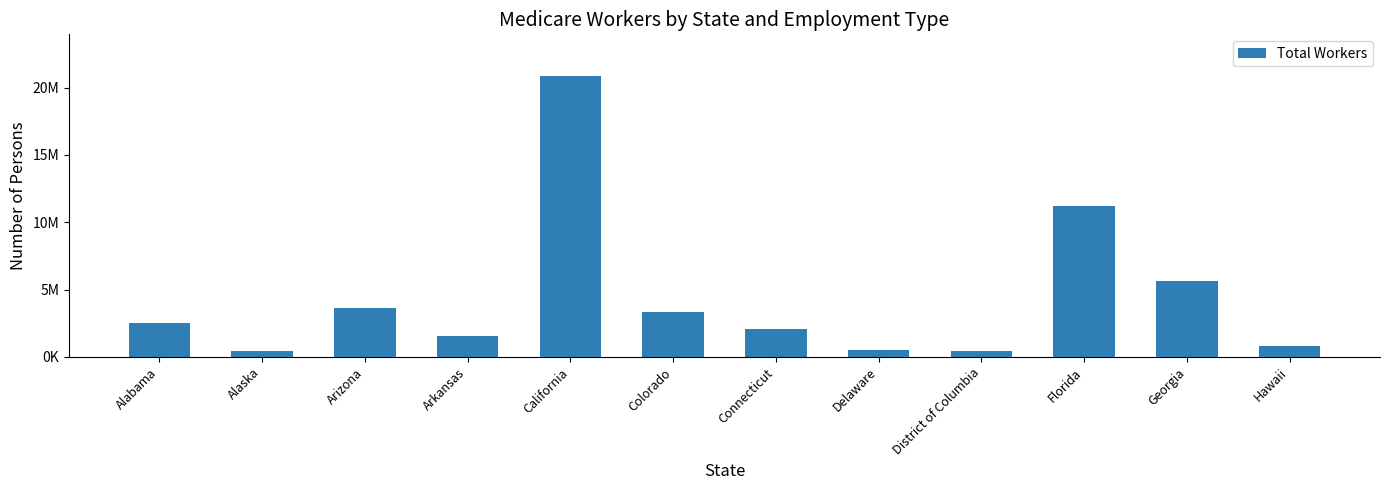

Are the bars grouped side by side (vs. stacked)?

No